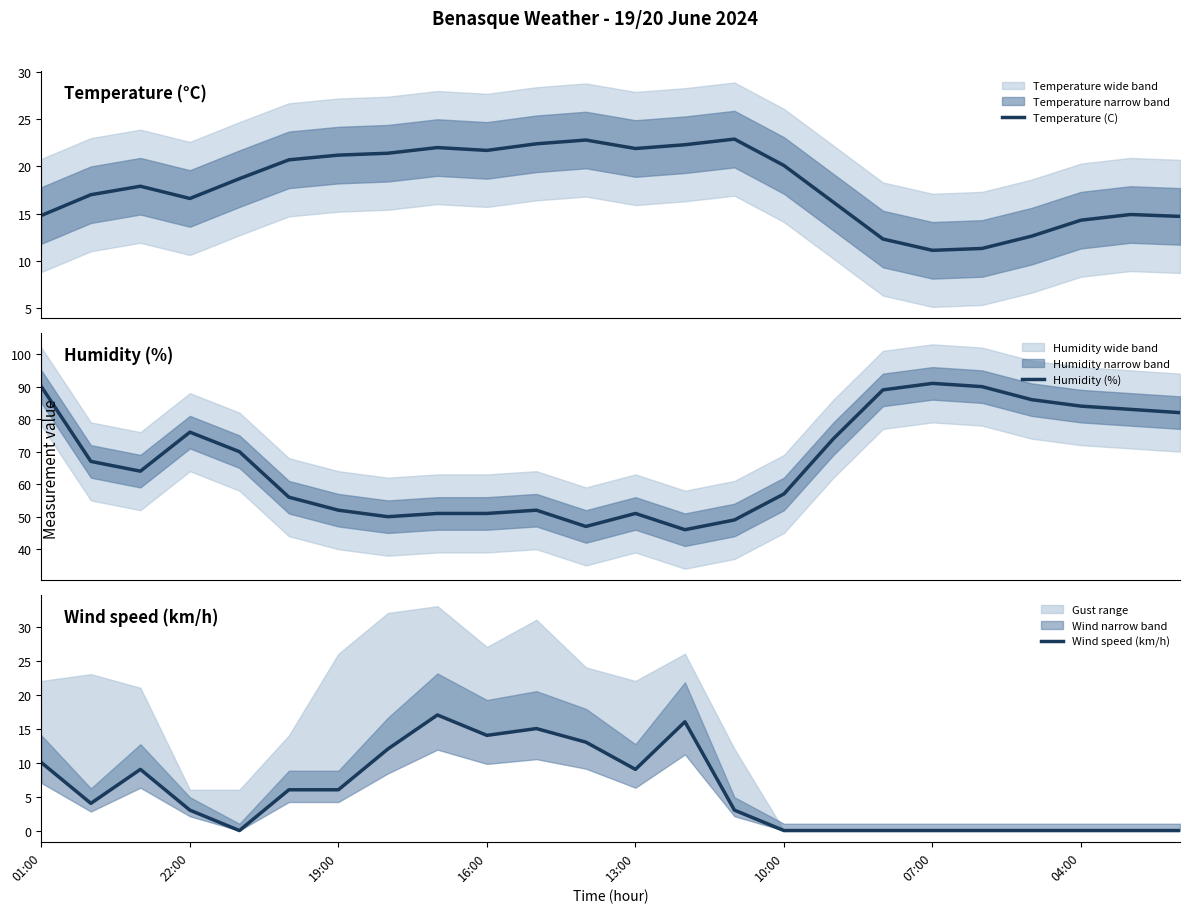

True or false: Wind speed (km/h) and Humidity (%) intersect in this chart.

False